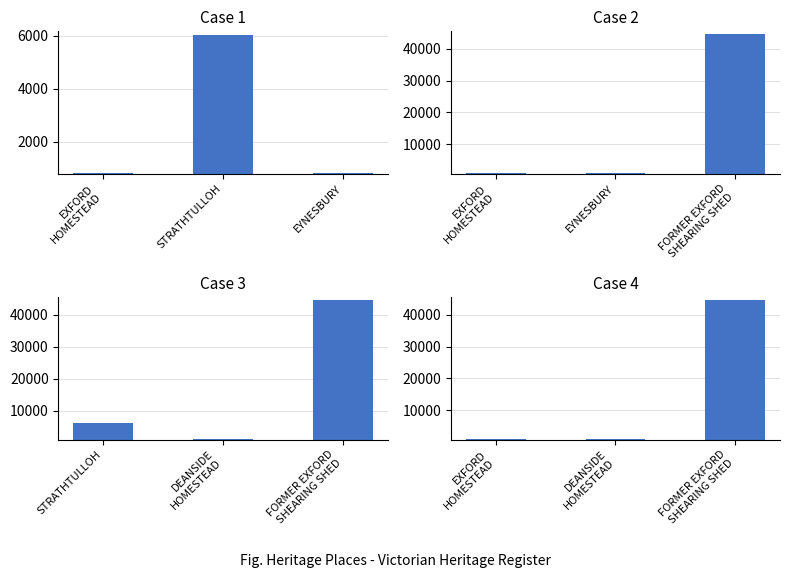

List the labels in order of value, smallest first.

EXFORD HOMESTEAD, DEANSIDE HOMESTEAD, FORMER EXFORD SHEARING SHED